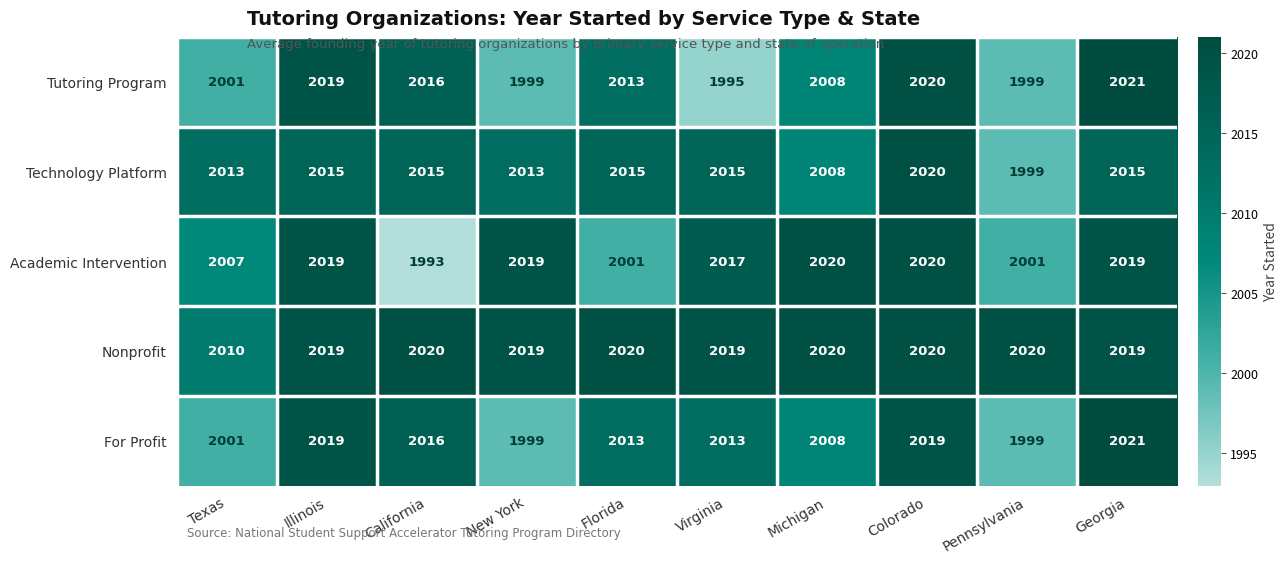

What is the greatest value displayed?

2021